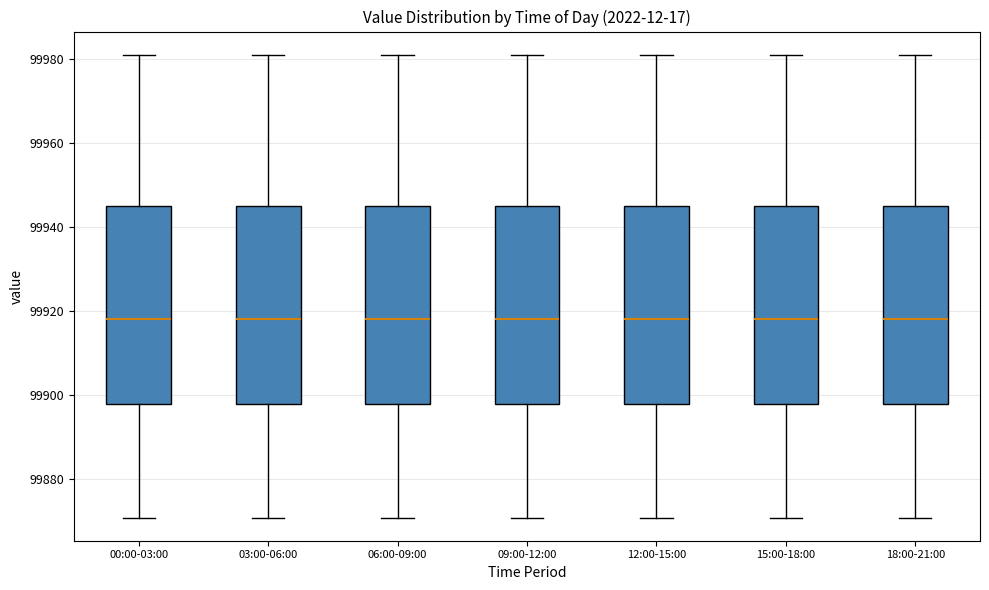

Reading left to right, read every box against the y-axis: the position of its median line, the range the box covers, and the ends of its whiskers. The values are not printed on the chart, so give them approximately, as read against the axis.

00:00-03:00: median 99918, box 99898 to 99944, whiskers 99870 to 99980
03:00-06:00: median 99918, box 99898 to 99944, whiskers 99870 to 99980
06:00-09:00: median 99918, box 99898 to 99944, whiskers 99870 to 99980
09:00-12:00: median 99918, box 99898 to 99944, whiskers 99870 to 99980
12:00-15:00: median 99918, box 99898 to 99944, whiskers 99870 to 99980
15:00-18:00: median 99918, box 99898 to 99944, whiskers 99870 to 99980
18:00-21:00: median 99918, box 99898 to 99944, whiskers 99870 to 99980